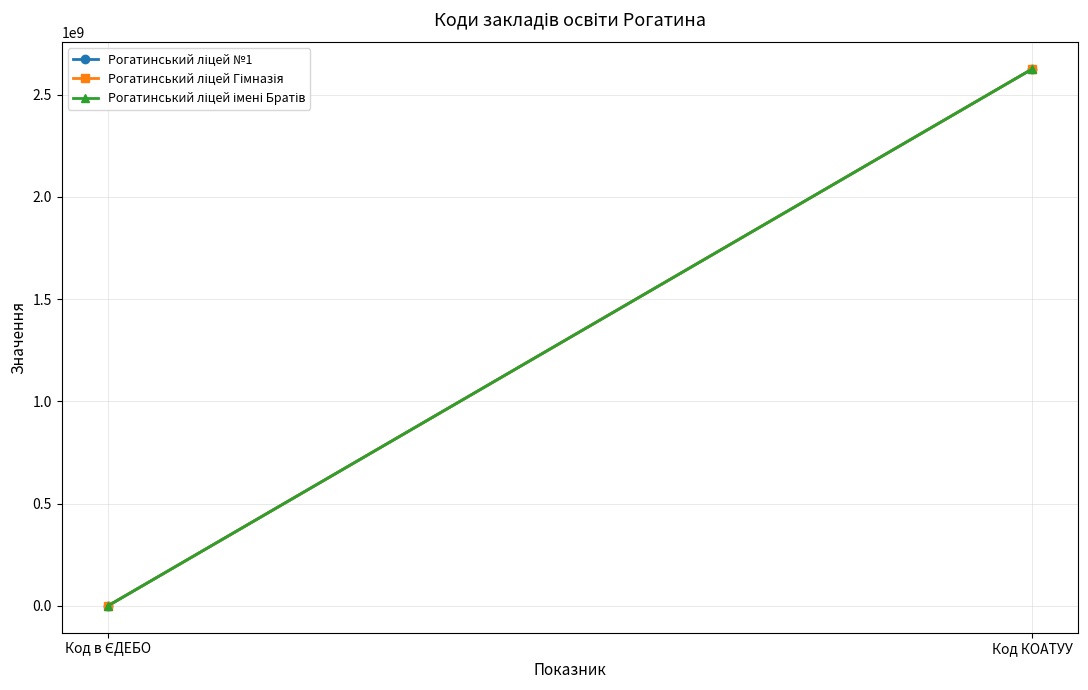

What is the maximum value shown in the chart?

2624410100